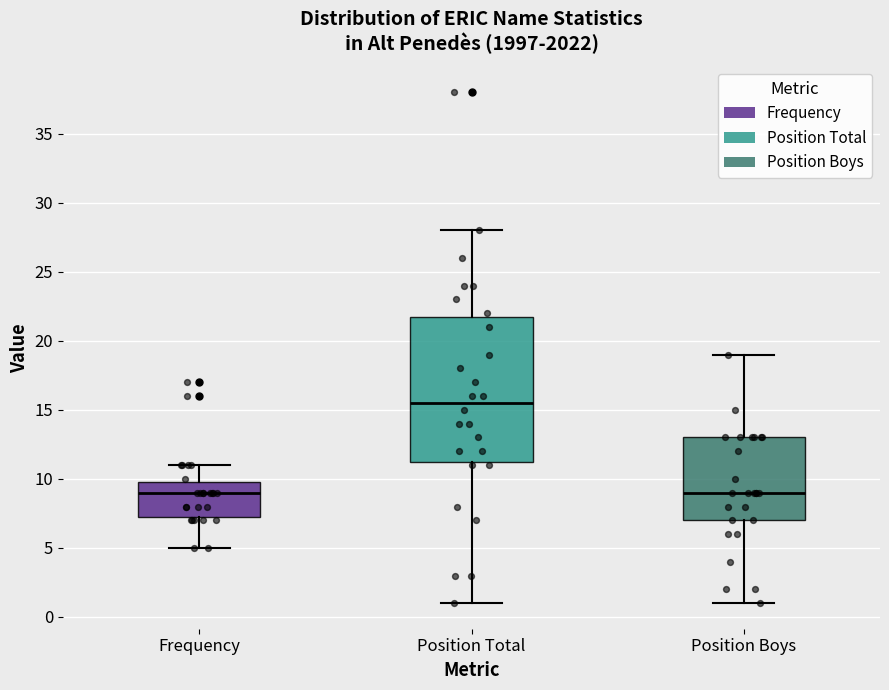

Reading left to right, transcribe this box plot: for each box, give where its median line is, the range the box spans, and where its two whiskers end, as read against the y-axis. The values are not printed on the chart, so give them approximately, as read against the axis.

Frequency: median 9.0, box 7.5 to 10.0, whiskers 5.0 to 11.0
Position Total: median 15.5, box 11.5 to 22.0, whiskers 1.0 to 28.0
Position Boys: median 9.0, box 7.0 to 13.0, whiskers 1.0 to 19.0